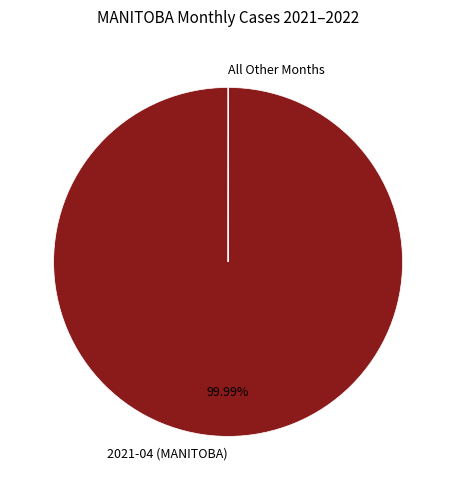

Is 2021-04 (MANITOBA) the majority of the pie?

Yes